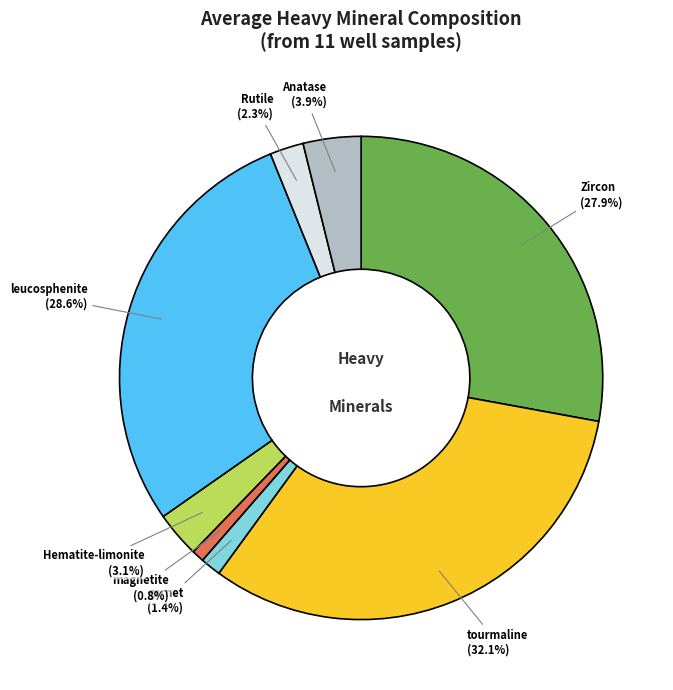

Does any single category account for the majority?

No